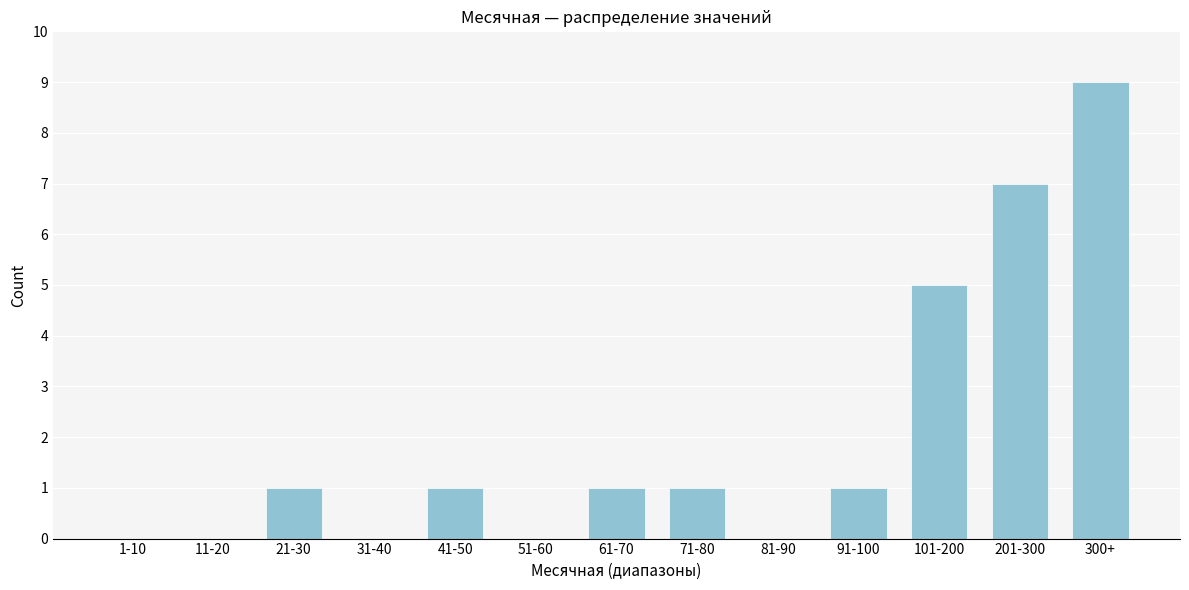

Reading left to right, what are all the values shown in this chart?

1-10=0	11-20=0	21-30=1	31-40=0	41-50=1	51-60=0	61-70=1	71-80=1	81-90=0	91-100=1	101-200=5	201-300=7	300+=9